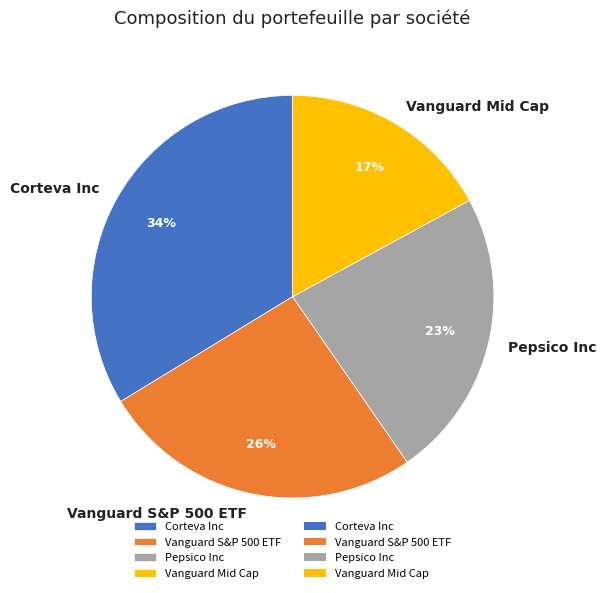

Combined, do Corteva Inc and Pepsico Inc account for over 50%?

Yes